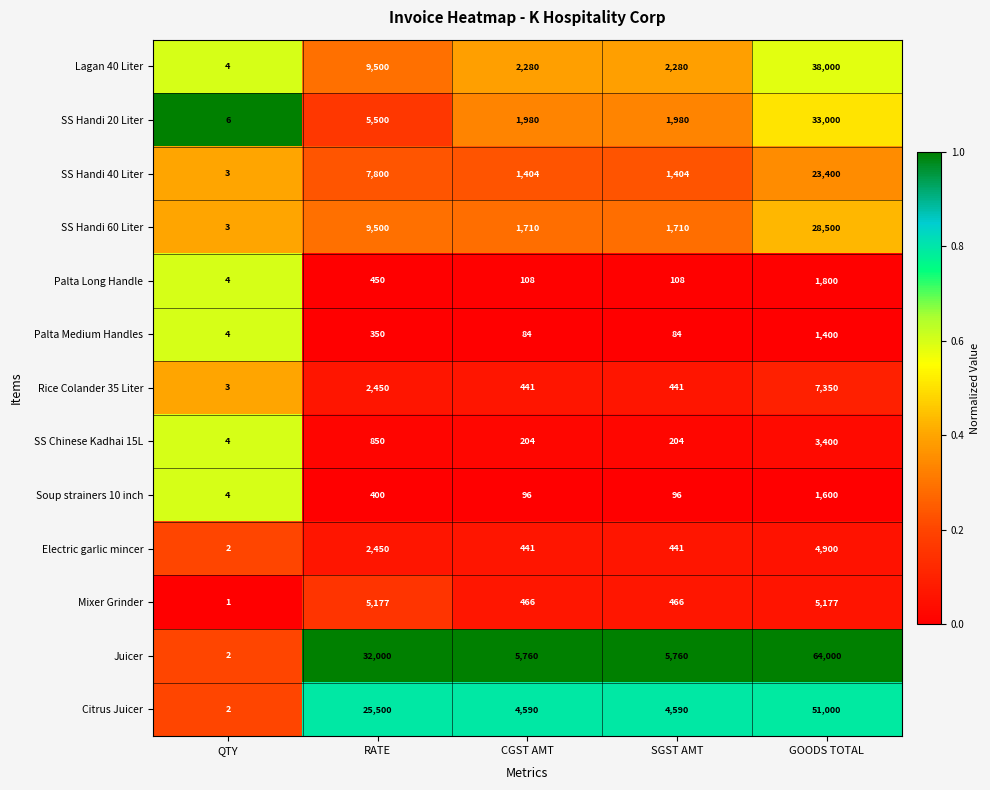

The value of Mixer Grinder at CGST AMT is 466. True or false?

True